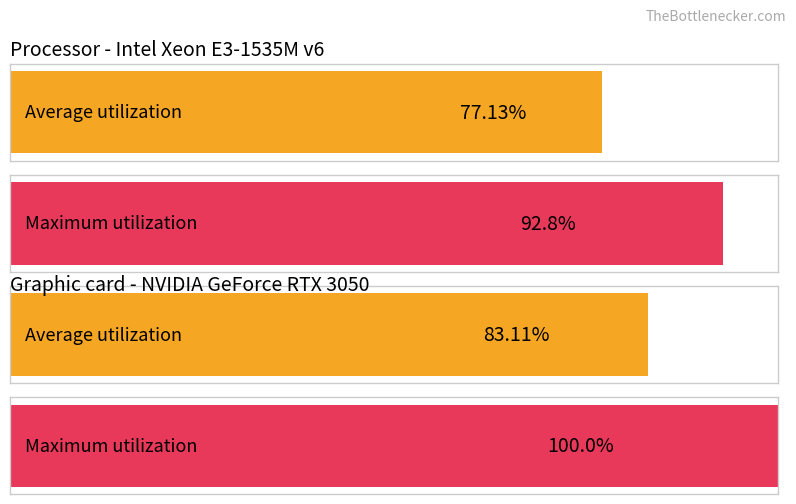

How many bars are there in each group?

2